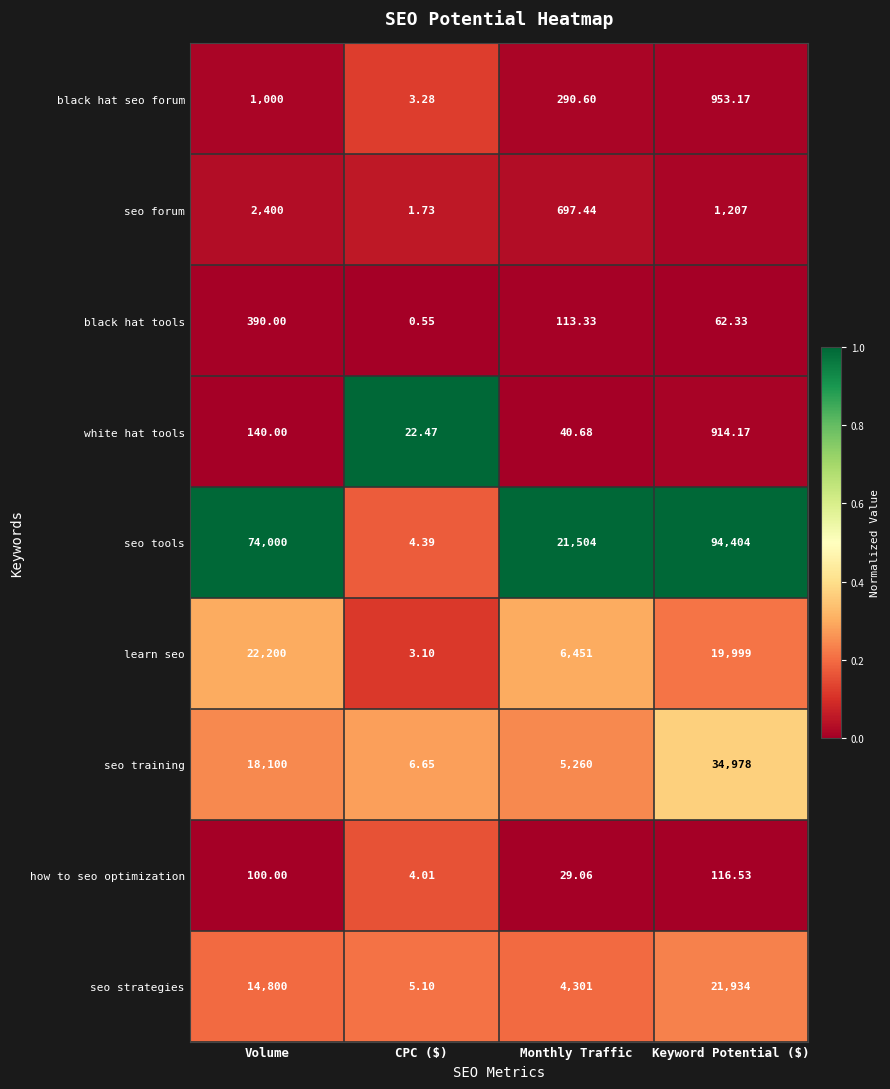

At which label does black hat seo forum reach its peak?

Volume